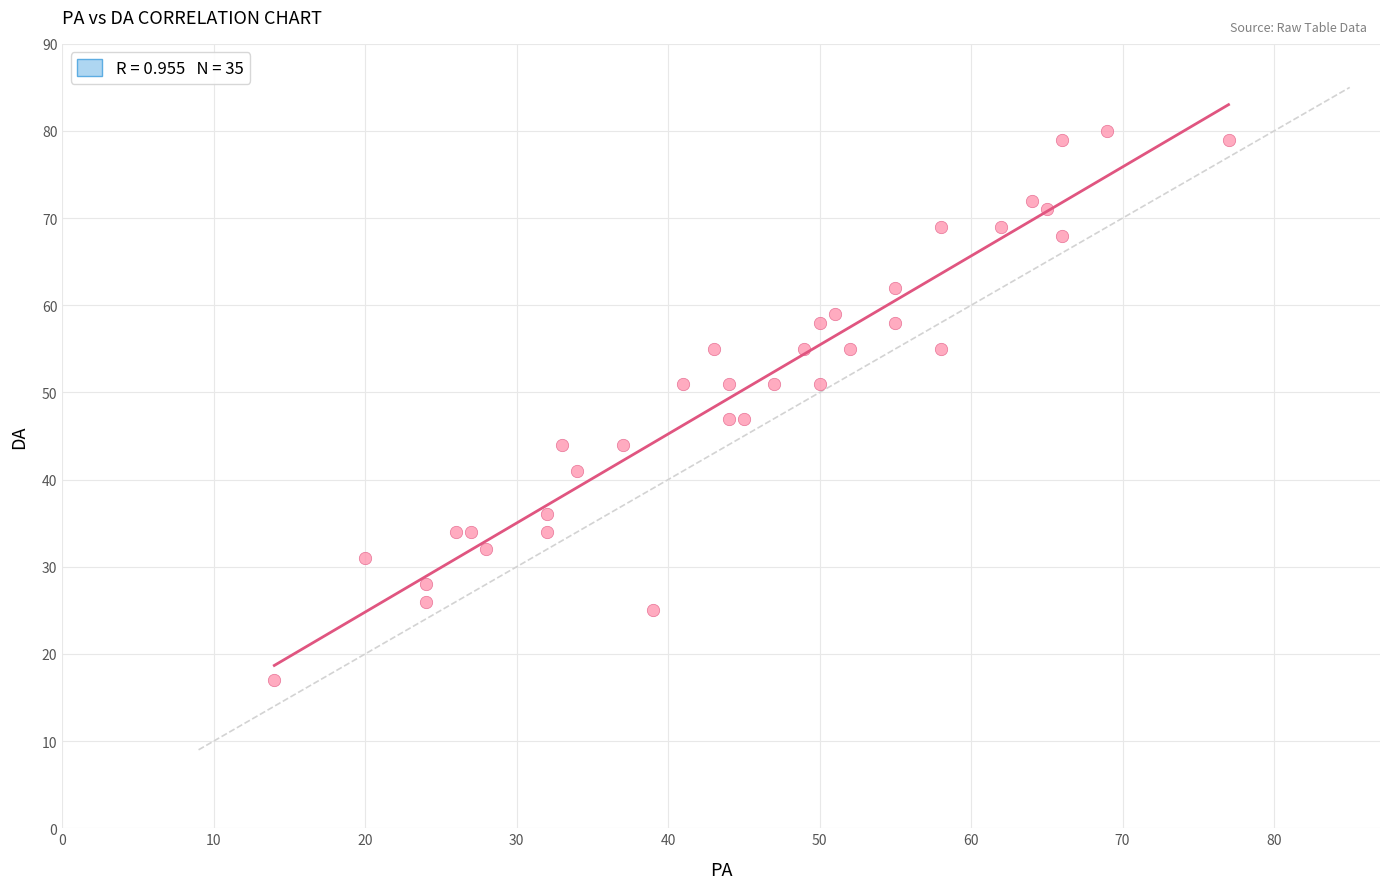

What is the range of X values (max minus min)?

63